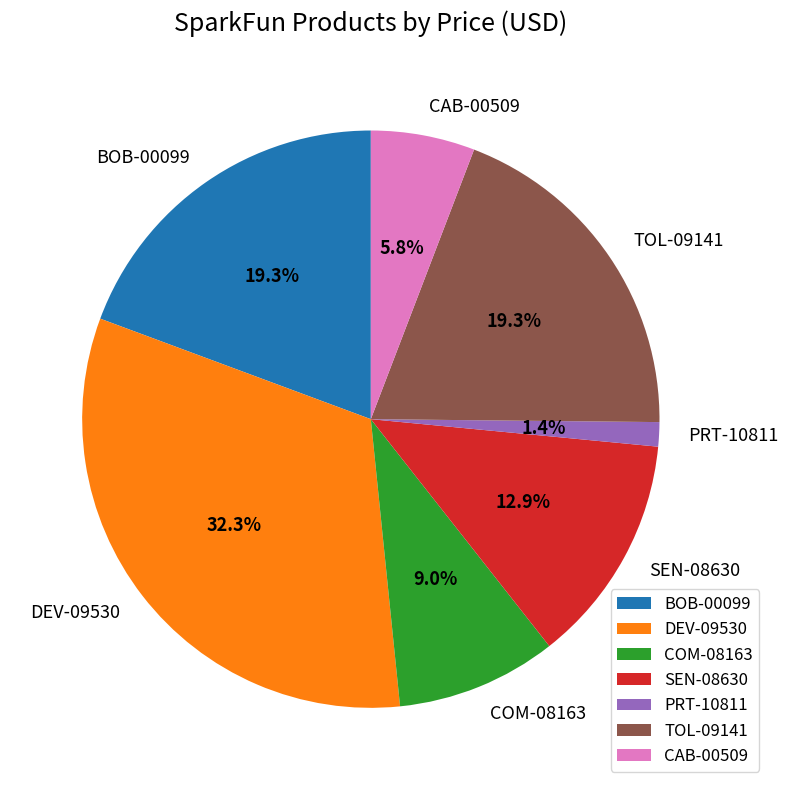

Is the sum of BOB-00099 and DEV-09530 greater than half?

Yes